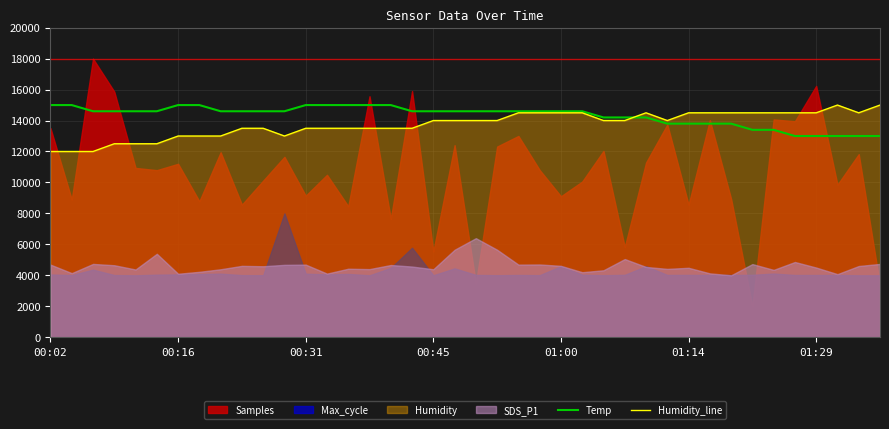

What is the approximate value of Humidity_line at 01:14?

14500.0